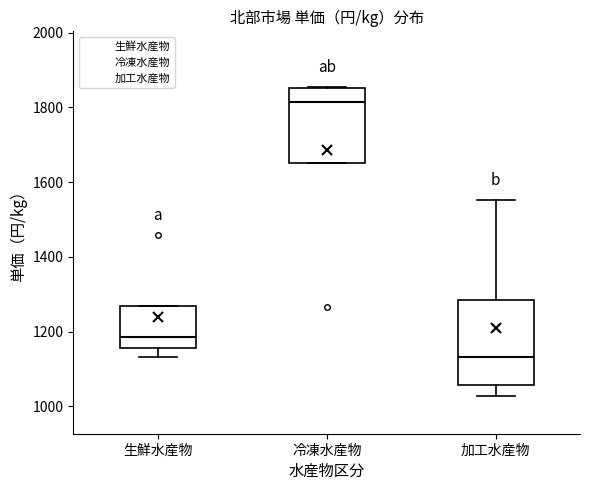

Where is the upper edge of the box for 生鮮水産物 on the y-axis? The values are not printed on the chart, so give them approximately, as read against the axis.

1260